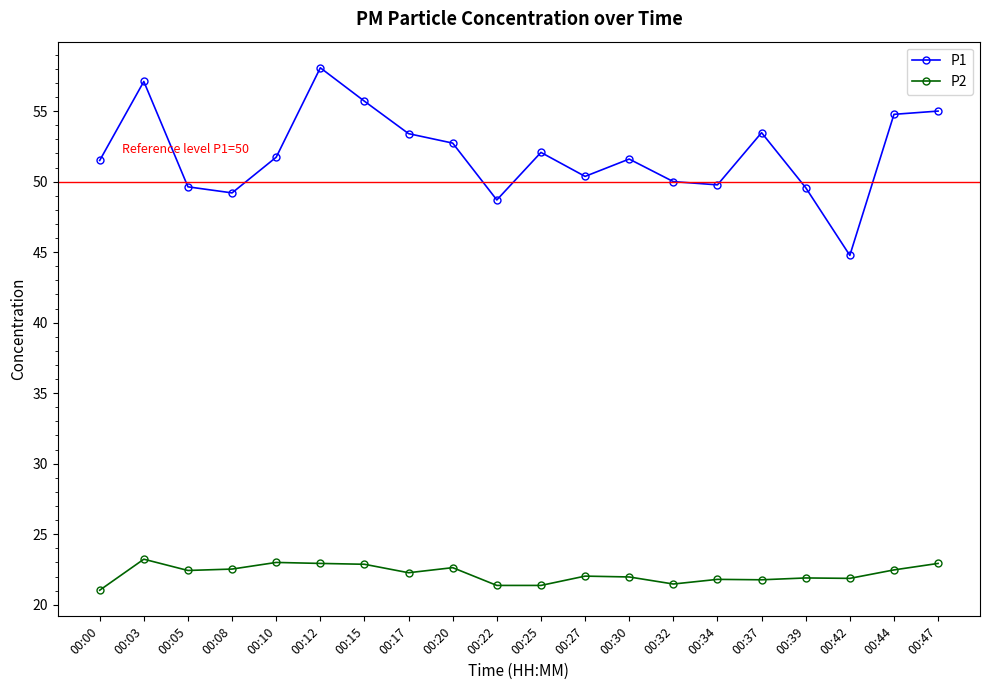

What is the total value across all series at 00:00?

72.5